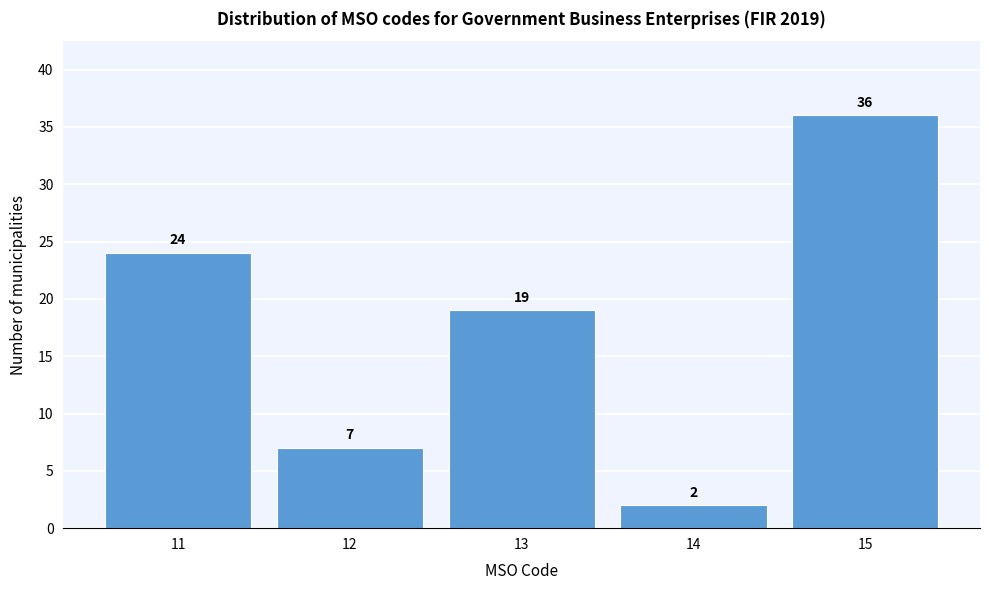

Reading left to right, transcribe all the data shown in this chart.

24	7	19	2	36